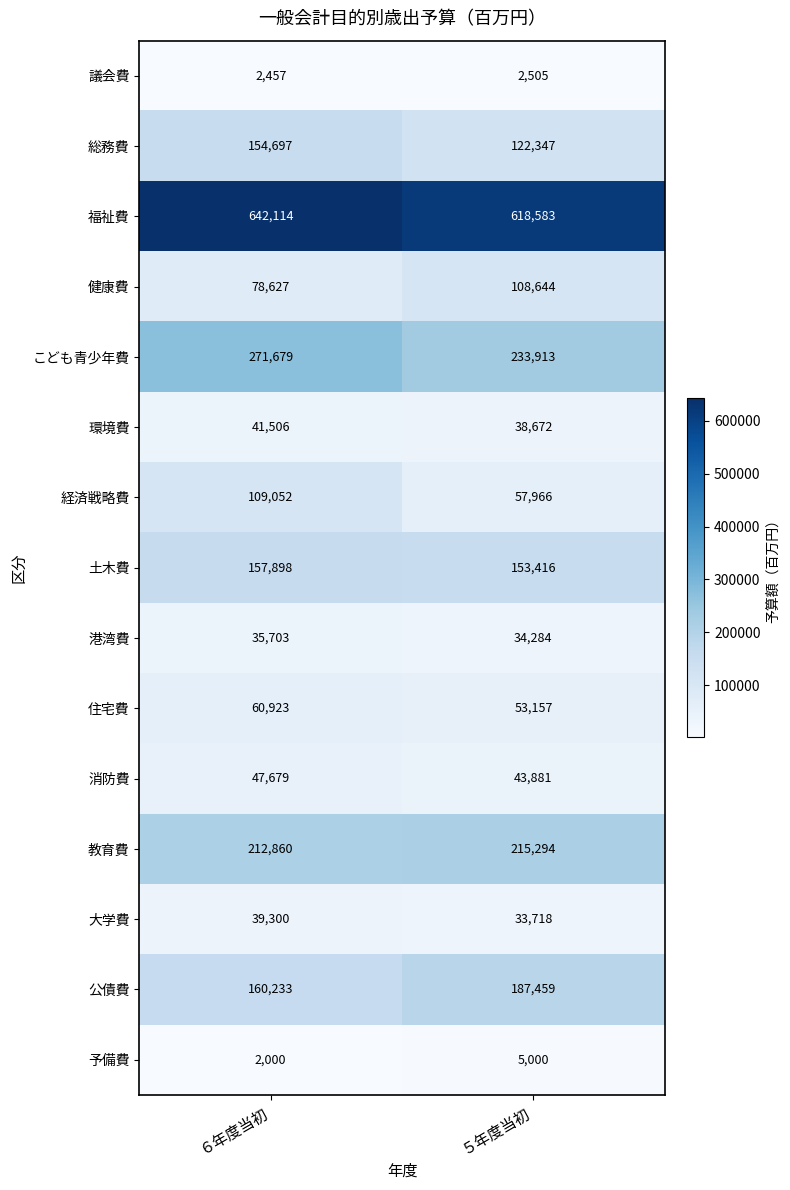

Reading left to right, extract all data points from this chart.

議会費: 2457	2505
総務費: 154697	122347
福祉費: 642114	618583
健康費: 78627	108644
こども青少年費: 271679	233913
環境費: 41506	38672
経済戦略費: 109052	57966
土木費: 157898	153416
港湾費: 35703	34284
住宅費: 60923	53157
消防費: 47679	43881
教育費: 212860	215294
大学費: 39300	33718
公債費: 160233	187459
予備費: 2000	5000